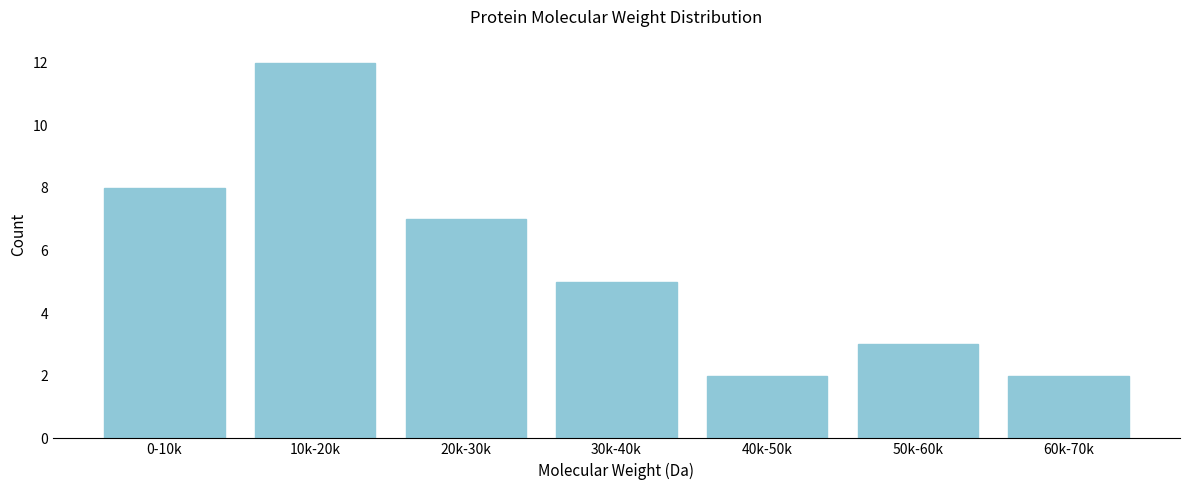

Reading right to left, transcribe all the data shown in this chart.

2	3	2	5	7	12	8